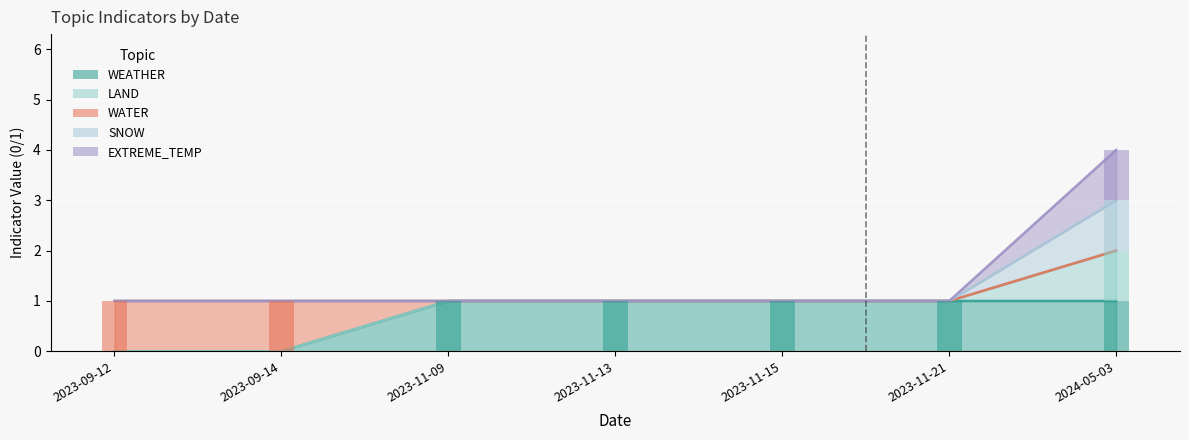

Rank the series by their maximum value, from lowest to highest.

WEATHER, WATER, EXTREME_TEMP, LAND, SNOW